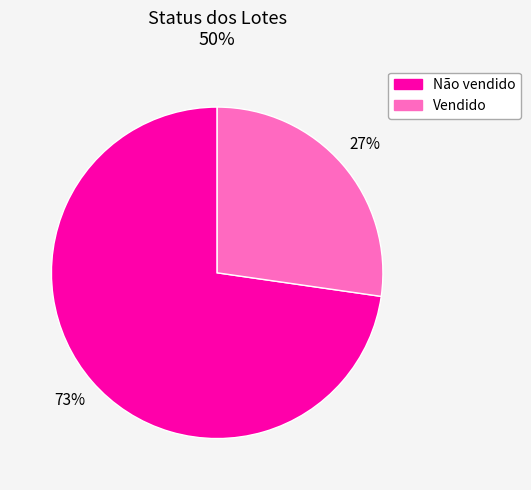

Which has a higher value, Não vendido or Vendido?

Não vendido